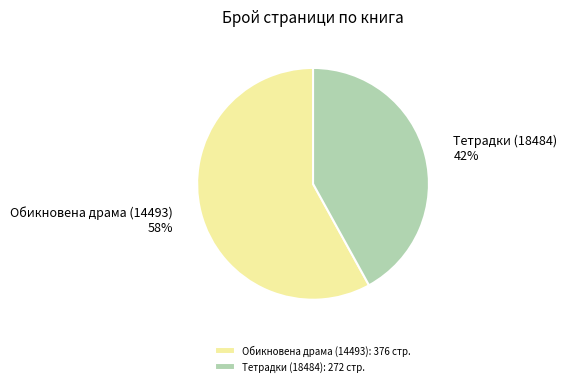

Is Тетрадки (18484) the majority of the pie?

No